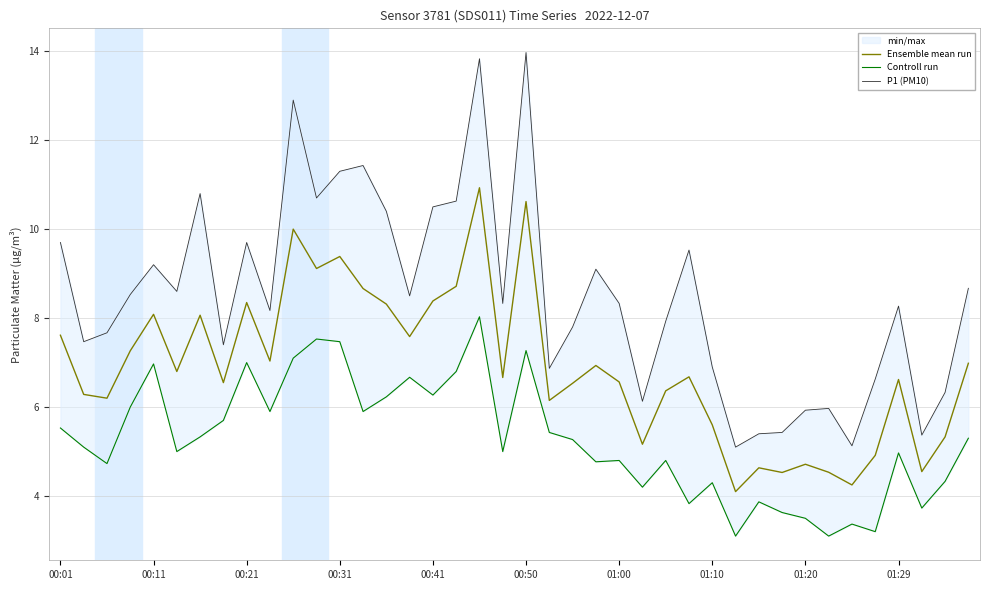

Is this an area chart (filled region under the line)?

No